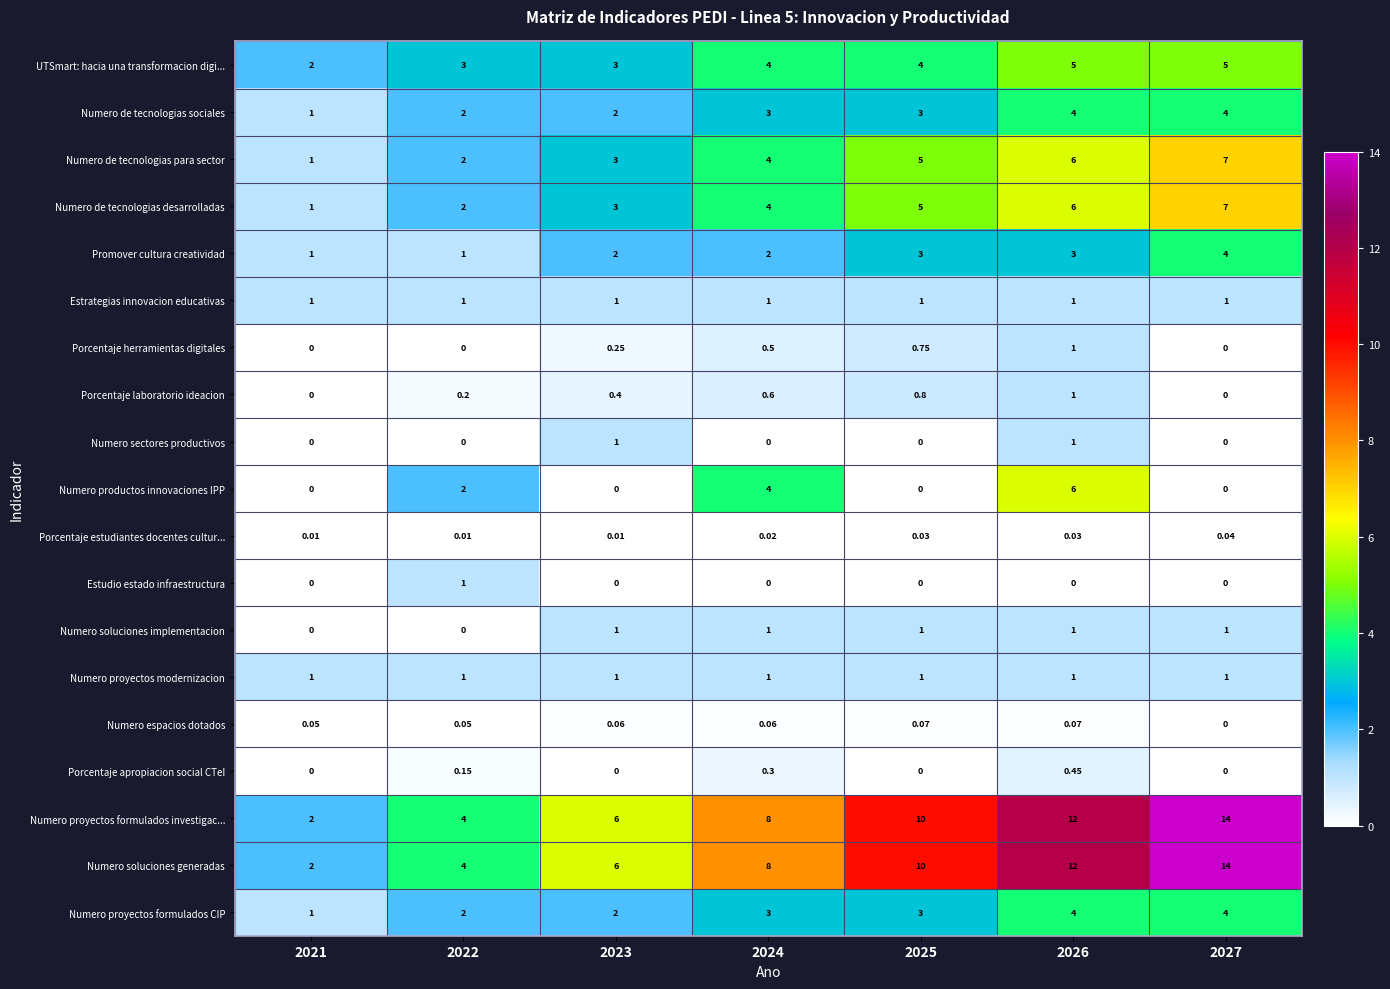

Which series has the largest total across all categories?

Numero proyectos formulados investigac...